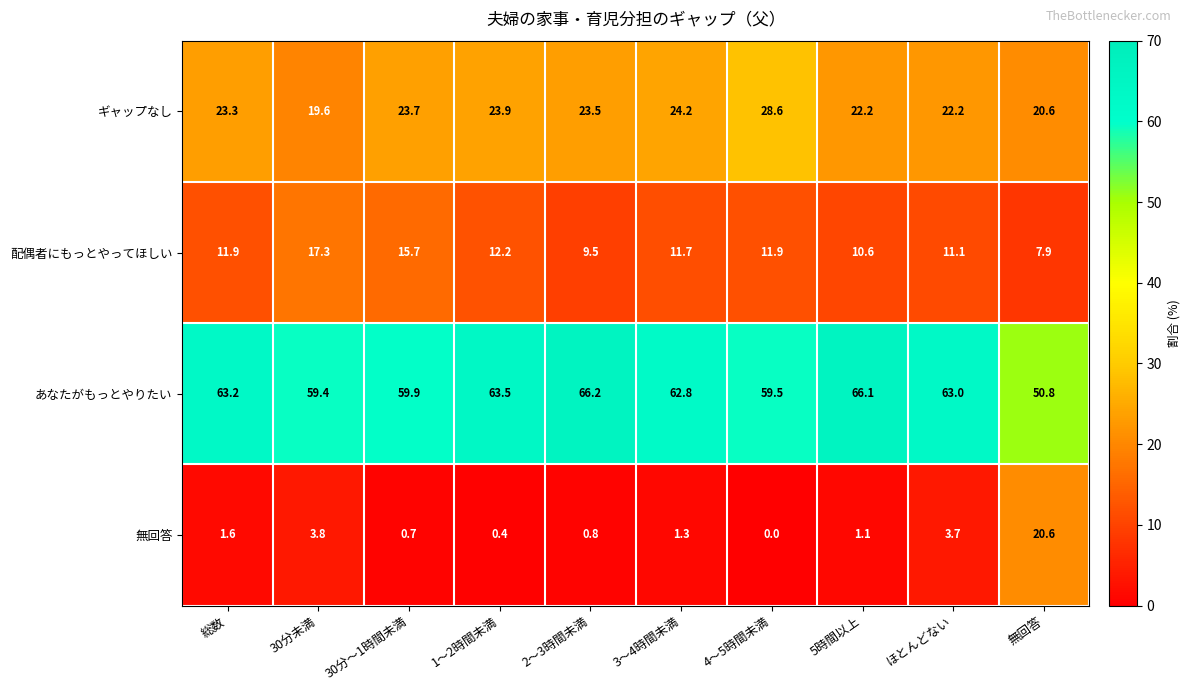

Count the number of categories in the chart.

10